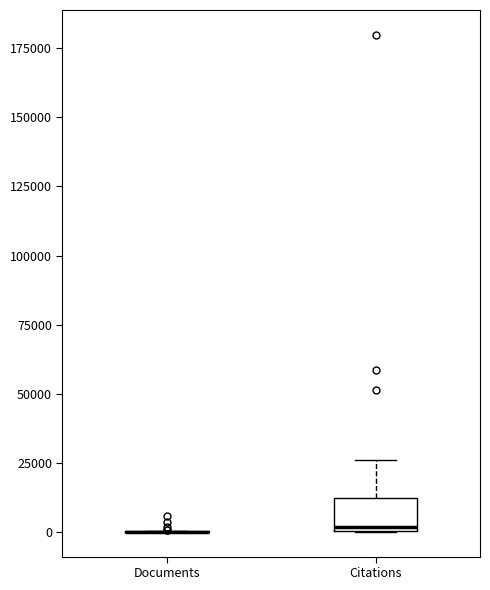

Reading left to right, read every box against the y-axis: the position of its median line, the range the box covers, and the ends of its whiskers. The values are not printed on the chart, so give them approximately, as read against the axis.

Documents: box collapsed to a line at 0, whiskers 0 to 0
Citations: median 0 (just above the box's lower edge), box 0 to 10000, whiskers 0 to 25000